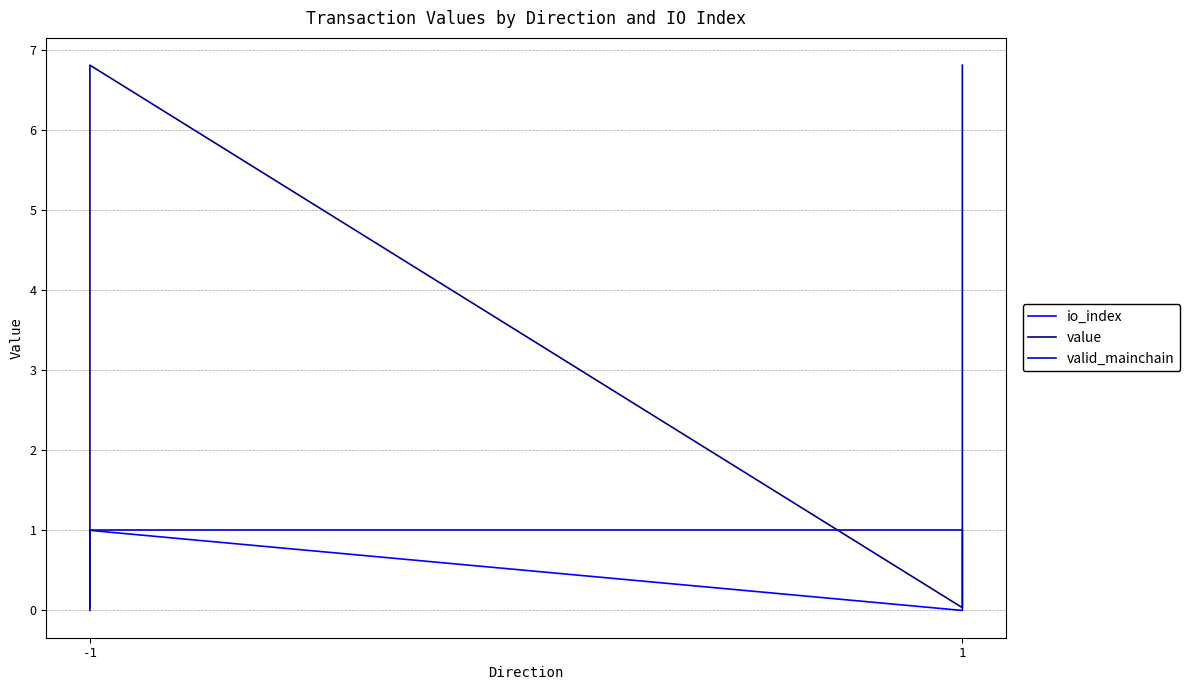

At which category is the sum across all series the highest?

-1